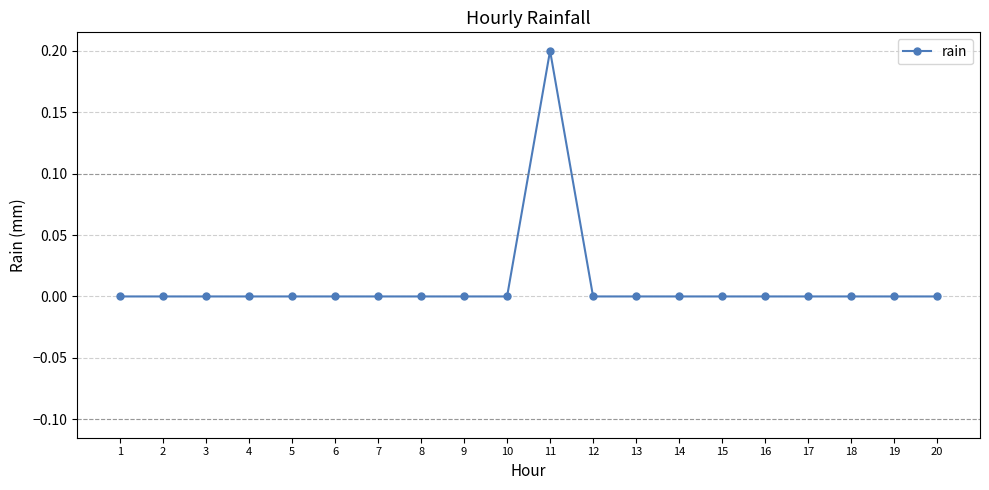

True or false: the data shows 0.0 at 20.

True